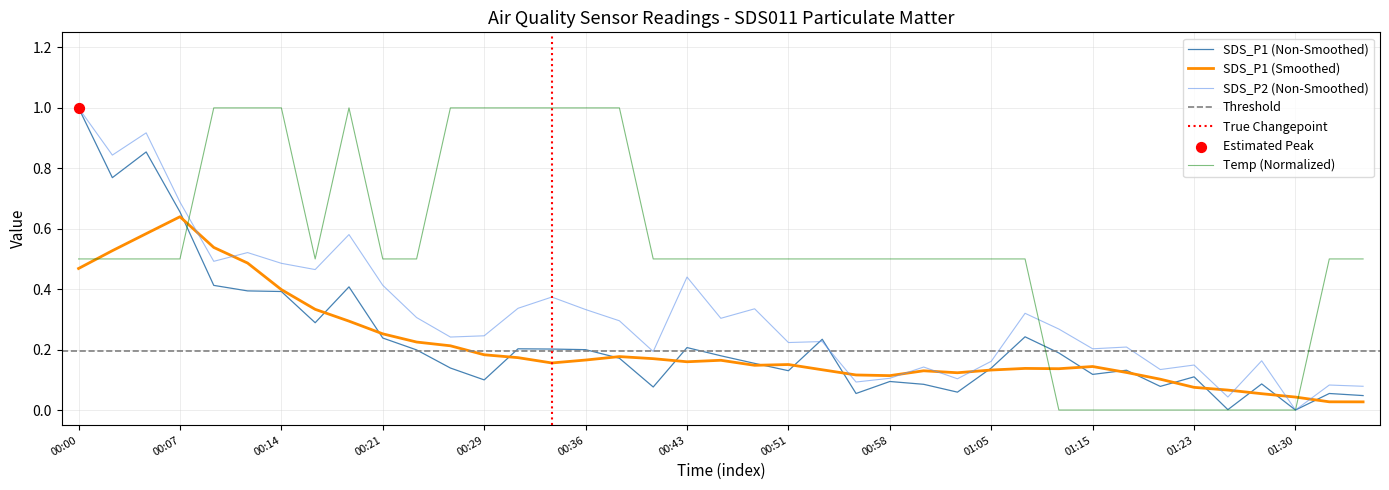

At how many categories does at least one series exceed 0?

38